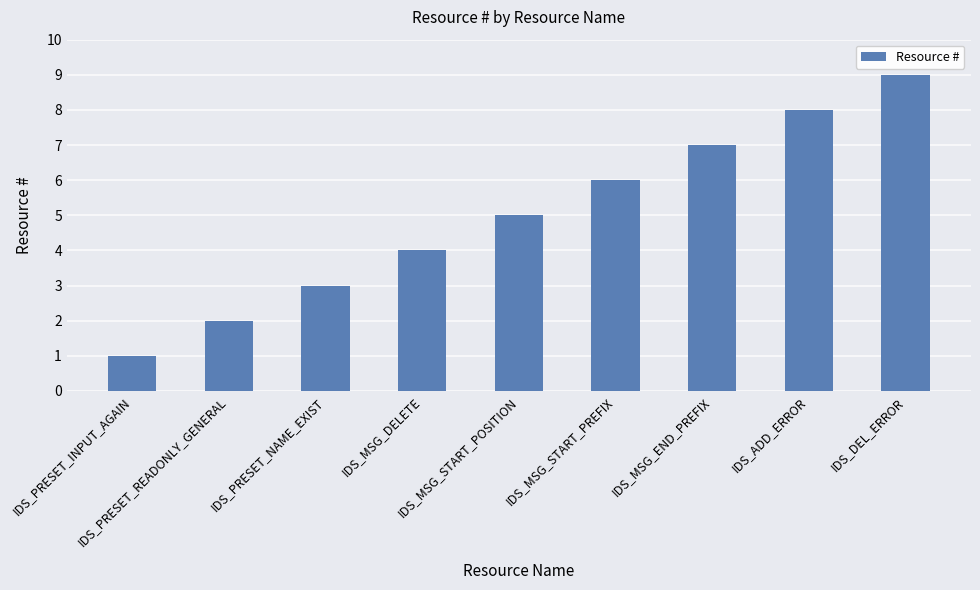

Which has a higher value, IDS_DEL_ERROR or IDS_ADD_ERROR?

IDS_DEL_ERROR